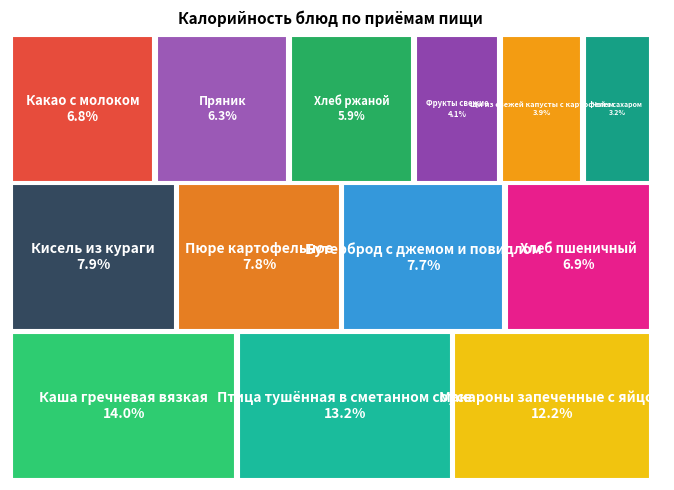

What percentage is NOT represented by Хлеб ржаной?

94.1%